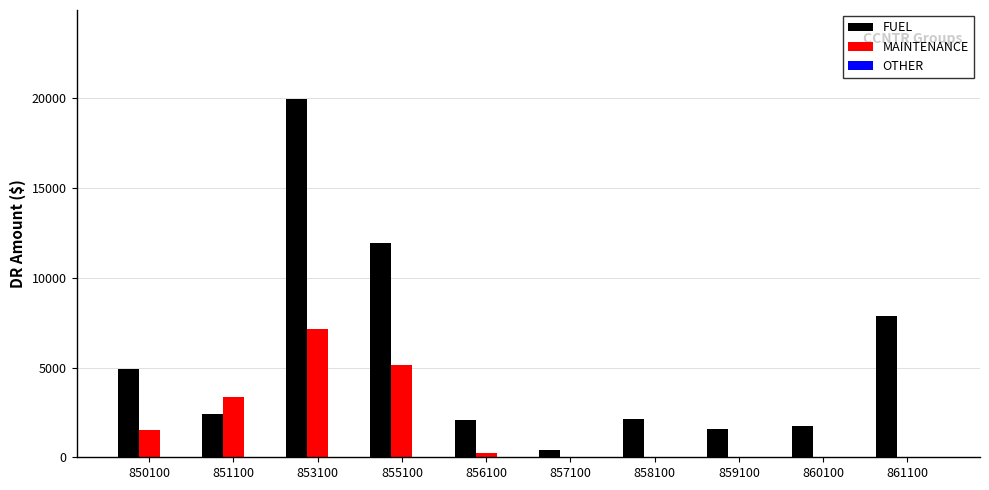

The value of FUEL at 859100 is 1560.4. True or false?

True